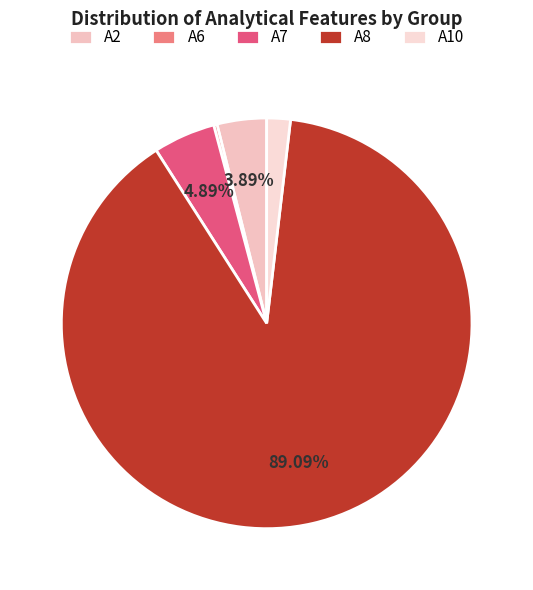

Do A7 and A2 together represent more than half of the pie?

No